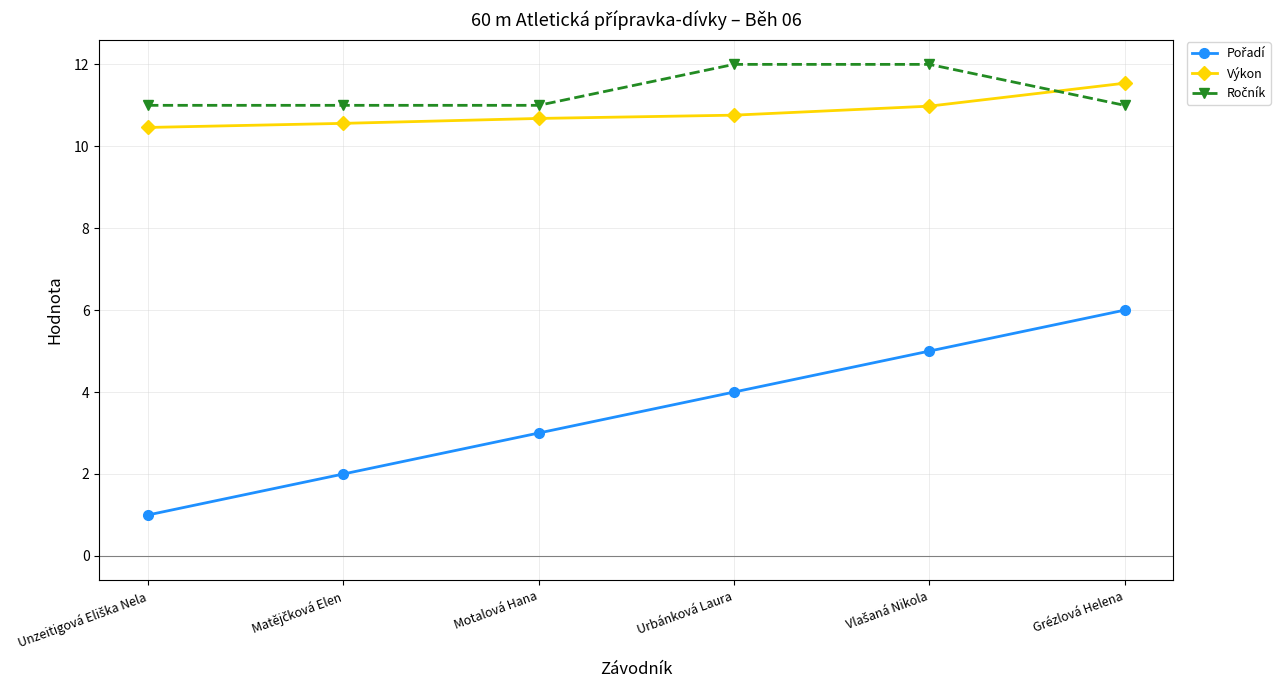

True or false: Výkon has a value of 11.5 at Grézlová Helena.

True